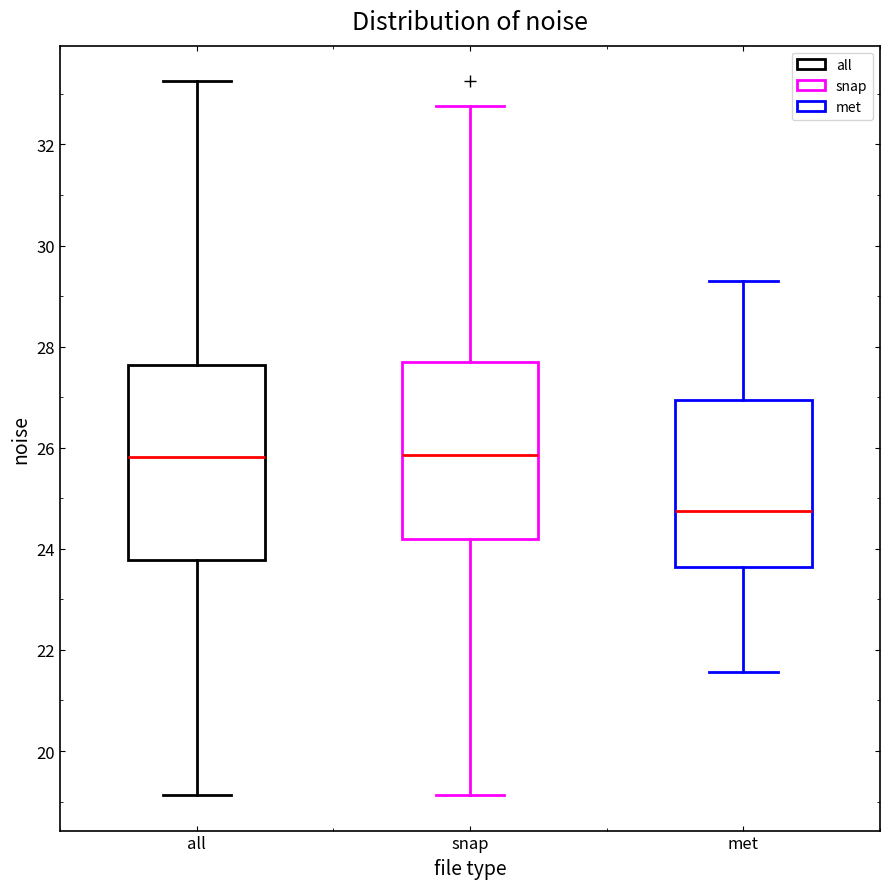

Which box is the tallest, from its lower edge to its upper edge?

all